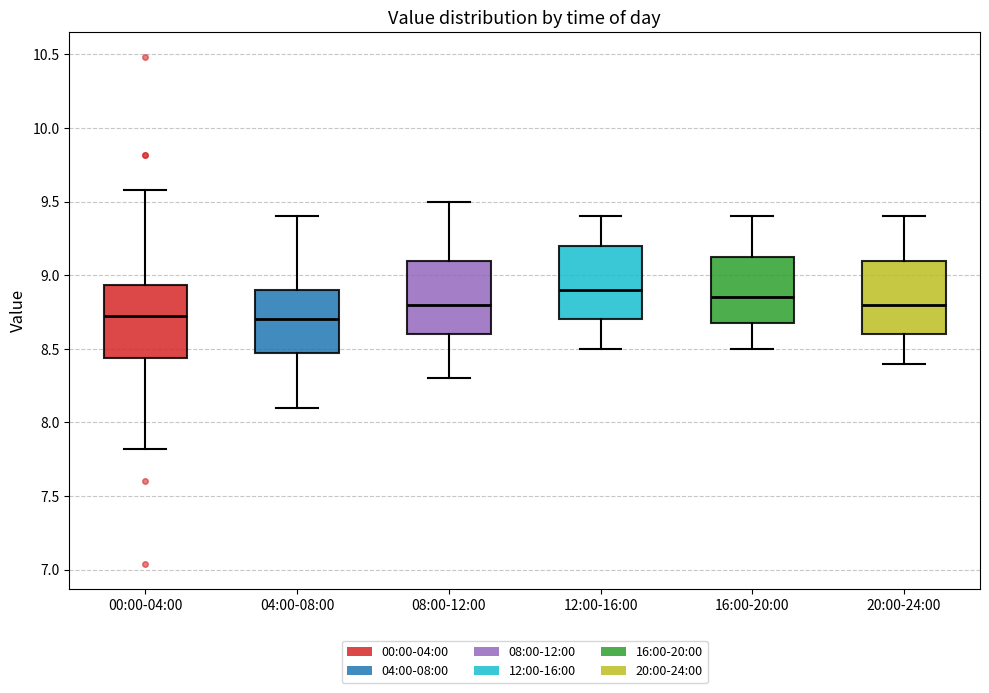

Reading left to right, read every box against the y-axis: the position of its median line, the range the box covers, and the ends of its whiskers. The values are not printed on the chart, so give them approximately, as read against the axis.

00:00-04:00: median 8.70, box 8.45 to 8.95, whiskers 7.80 to 9.60
04:00-08:00: median 8.70, box 8.50 to 8.90, whiskers 8.10 to 9.40
08:00-12:00: median 8.80, box 8.60 to 9.10, whiskers 8.30 to 9.50
12:00-16:00: median 8.90, box 8.70 to 9.20, whiskers 8.50 to 9.40
16:00-20:00: median 8.85, box 8.70 to 9.15, whiskers 8.50 to 9.40
20:00-24:00: median 8.80, box 8.60 to 9.10, whiskers 8.40 to 9.40